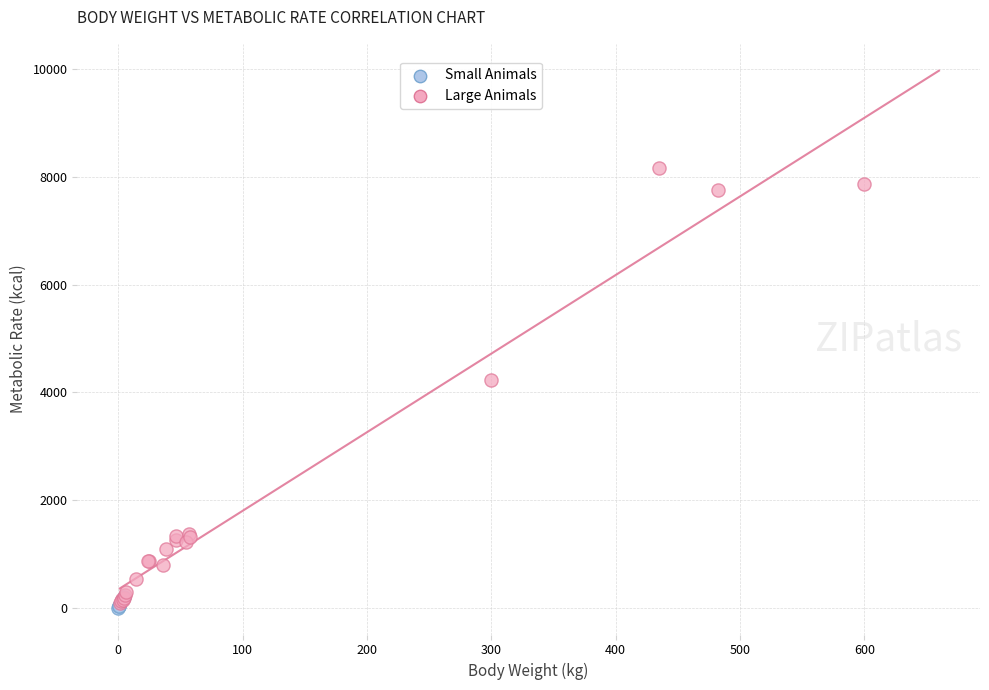

Which series has the largest Y range (max minus min)?

Large Animals